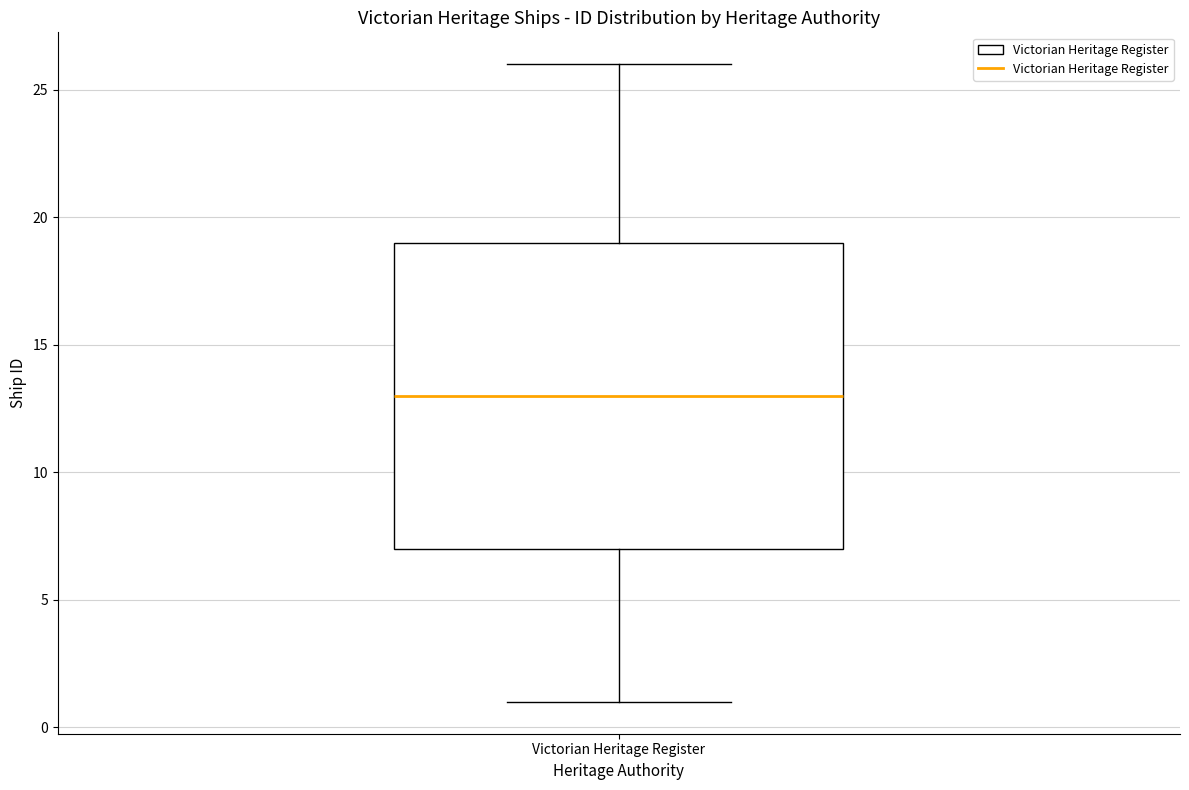

Transcribe this box plot: give where the median line is, the range the box spans, and where the two whiskers end, as read against the y-axis. The values are not printed on the chart, so give them approximately, as read against the axis.

median 13, box 7 to 19, whiskers 1 to 26